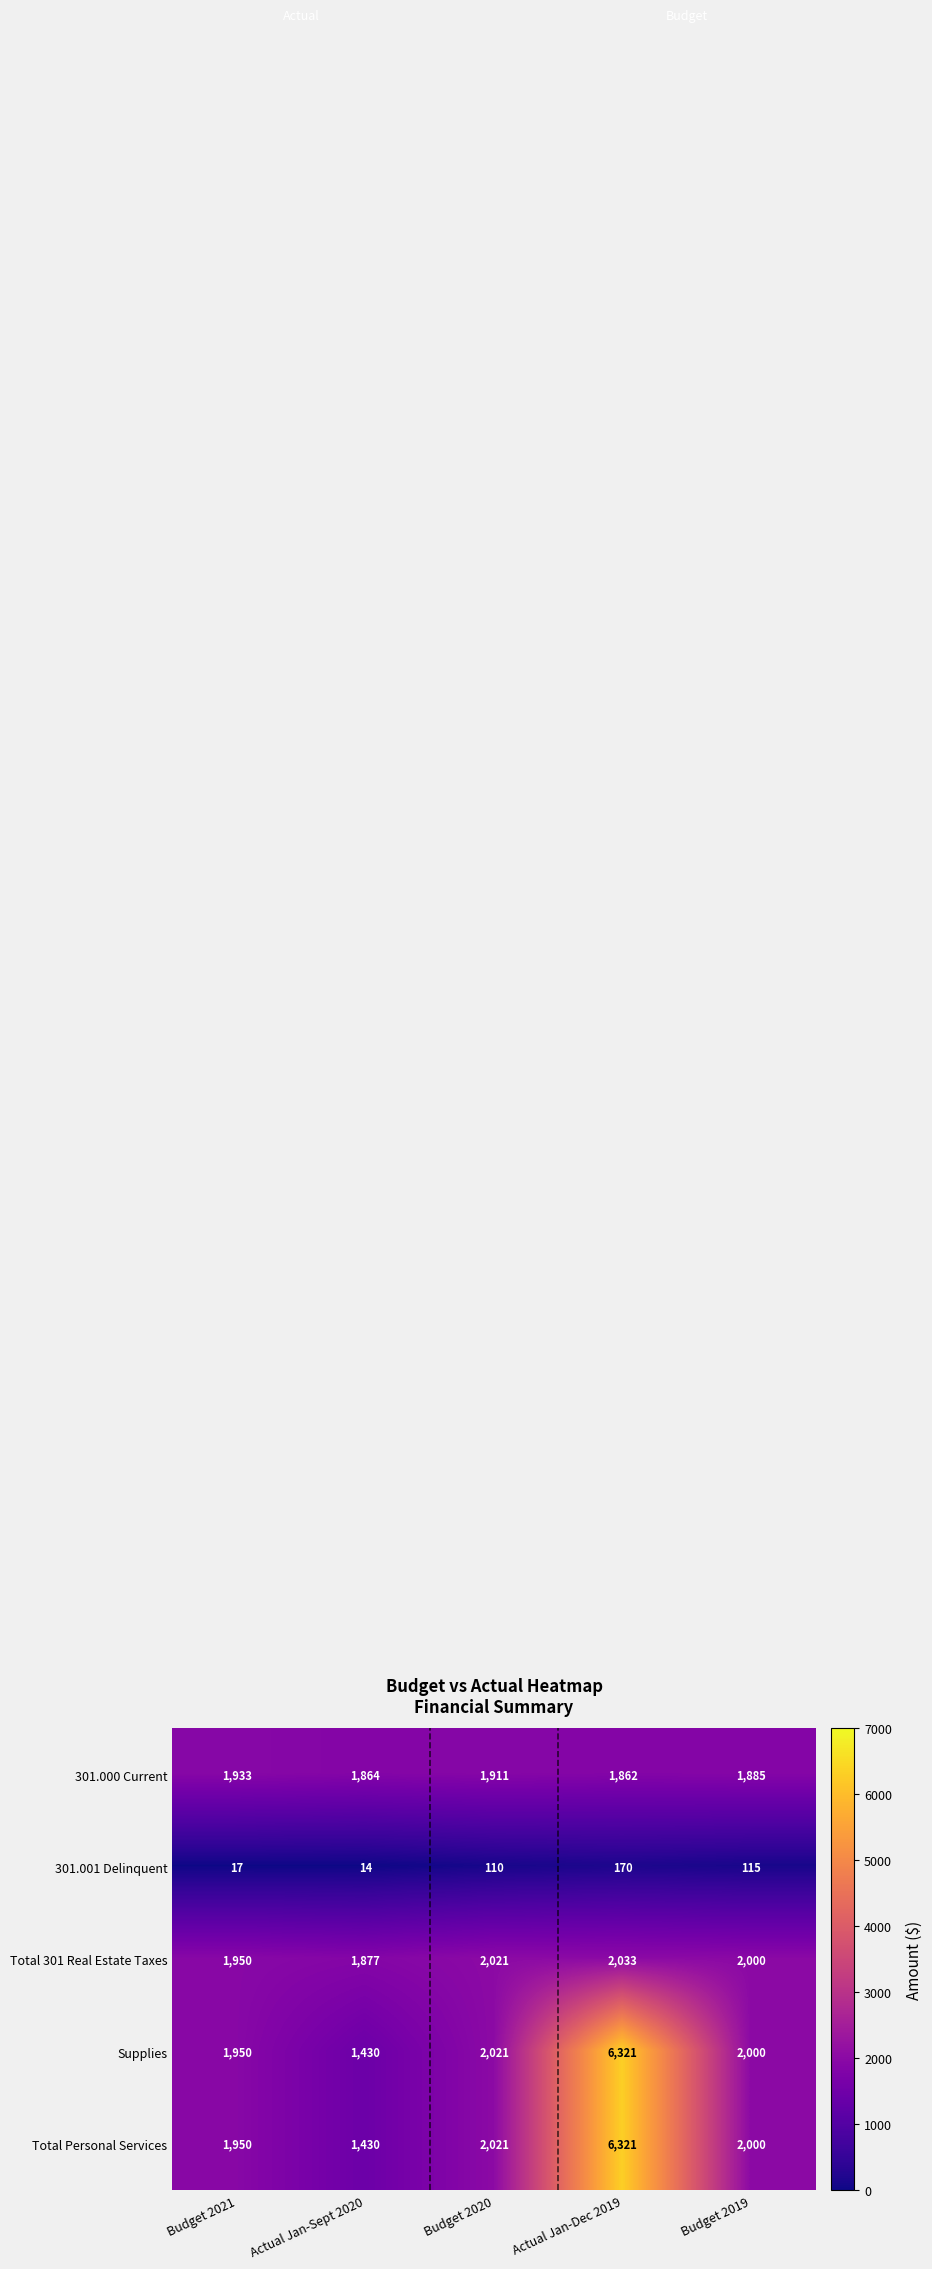

What is the total value across all series at Budget 2019?

8000